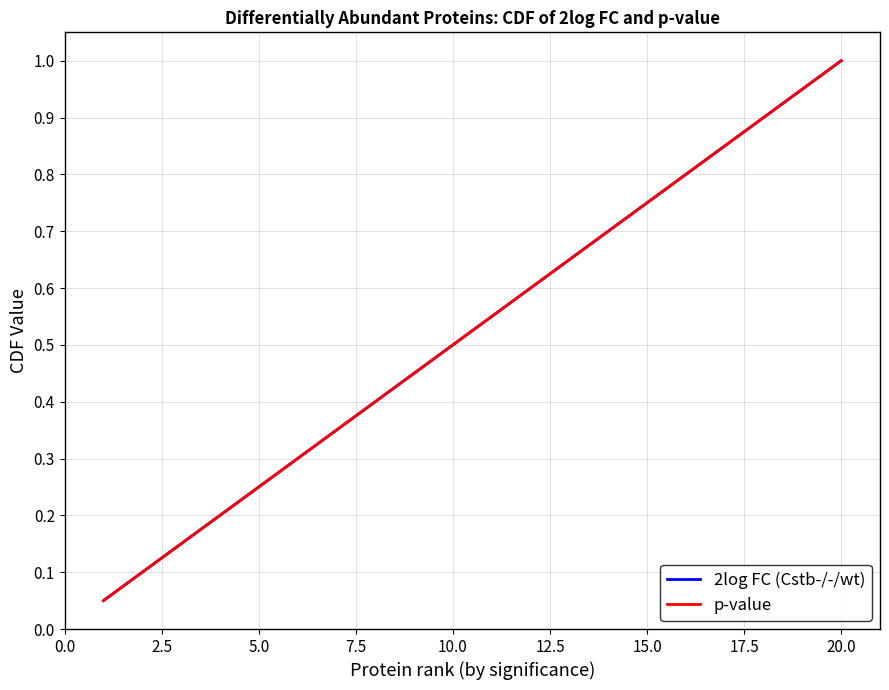

Is this an area chart (filled region under the line)?

No